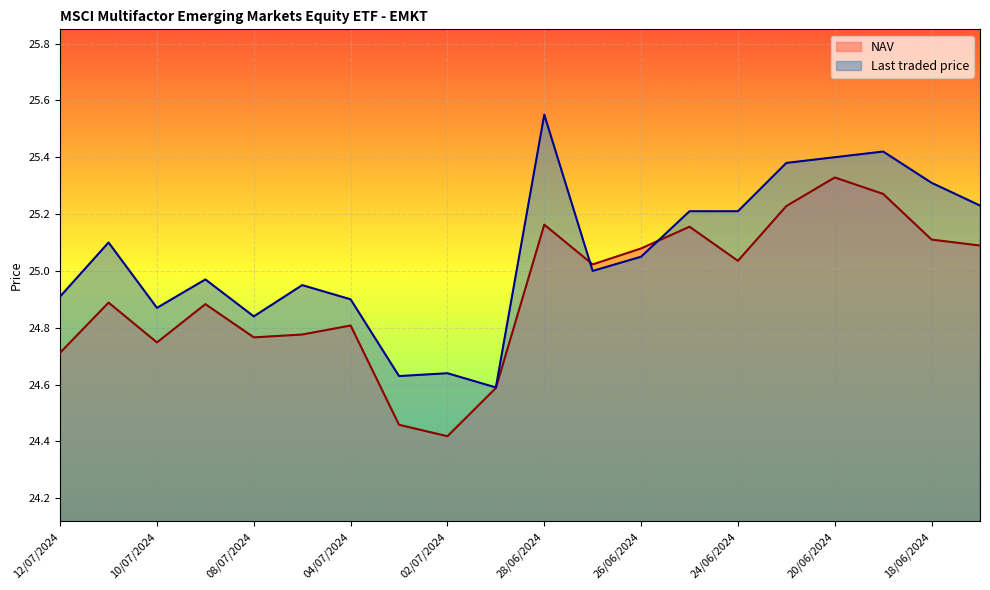

What is the sum of all Last traded price values?

501.2